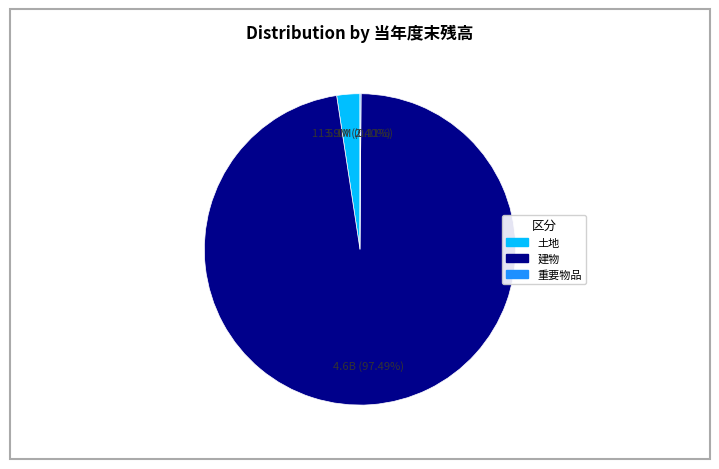

What percentage is NOT represented by 土地?

97.6%